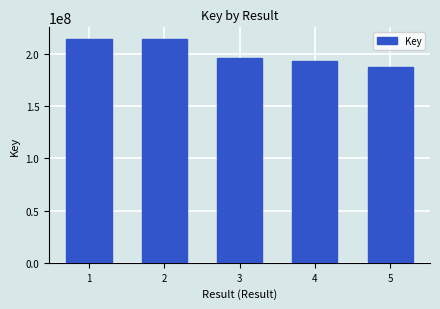

What is the difference between the maximum and minimum values?

27710438